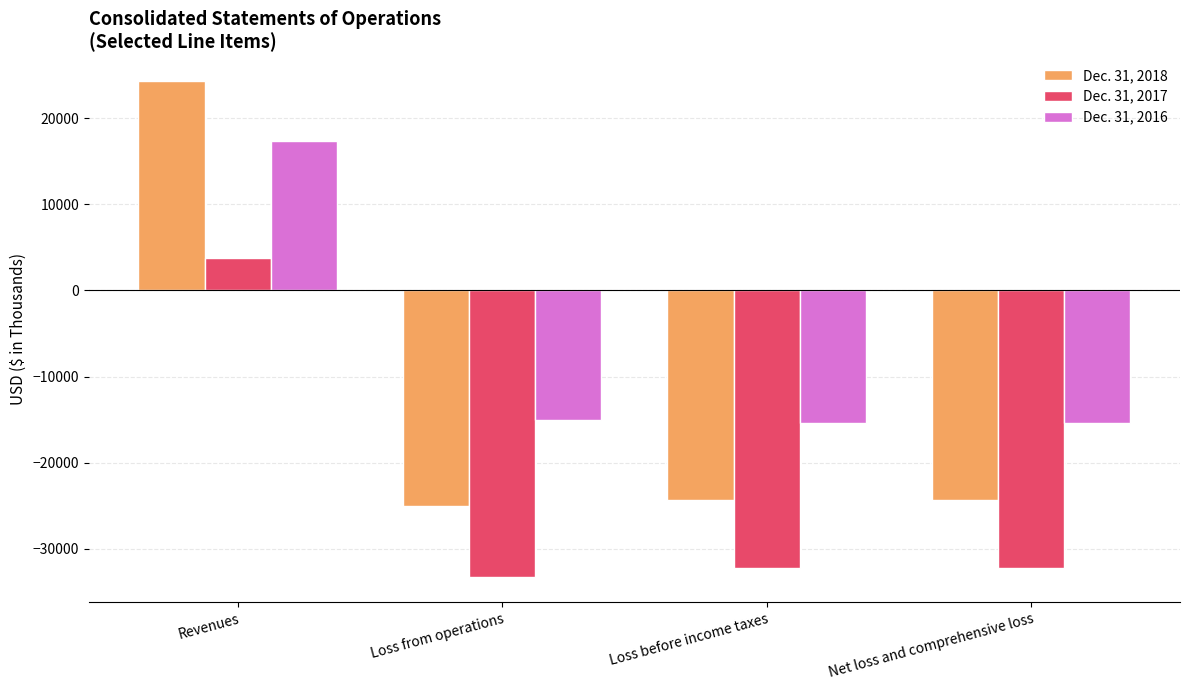

What is the difference between the maximum and minimum values in the Dec. 31, 2018 series?

49336